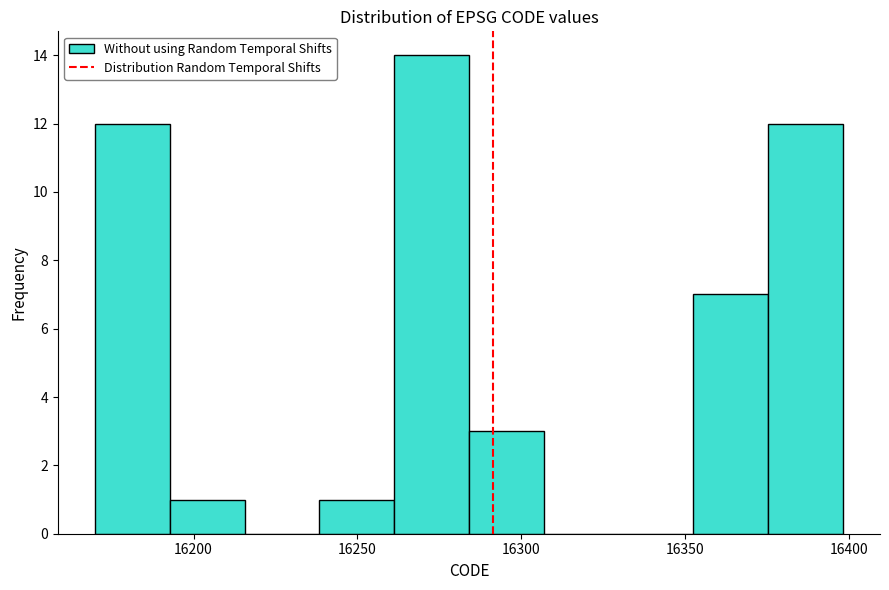

Which range on the x-axis has the tallest bar?

16260 to 16285